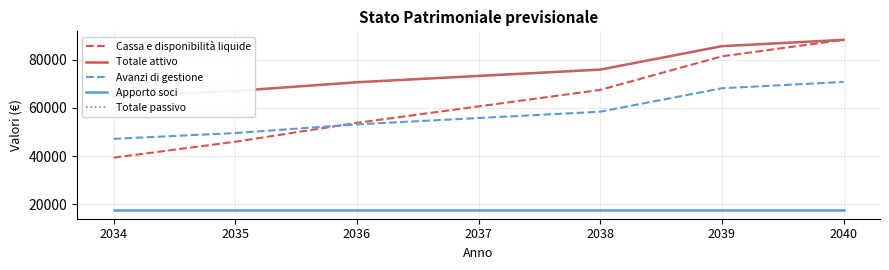

What is the difference between the second highest and minimum values in the Totale attivo series?

21019.0